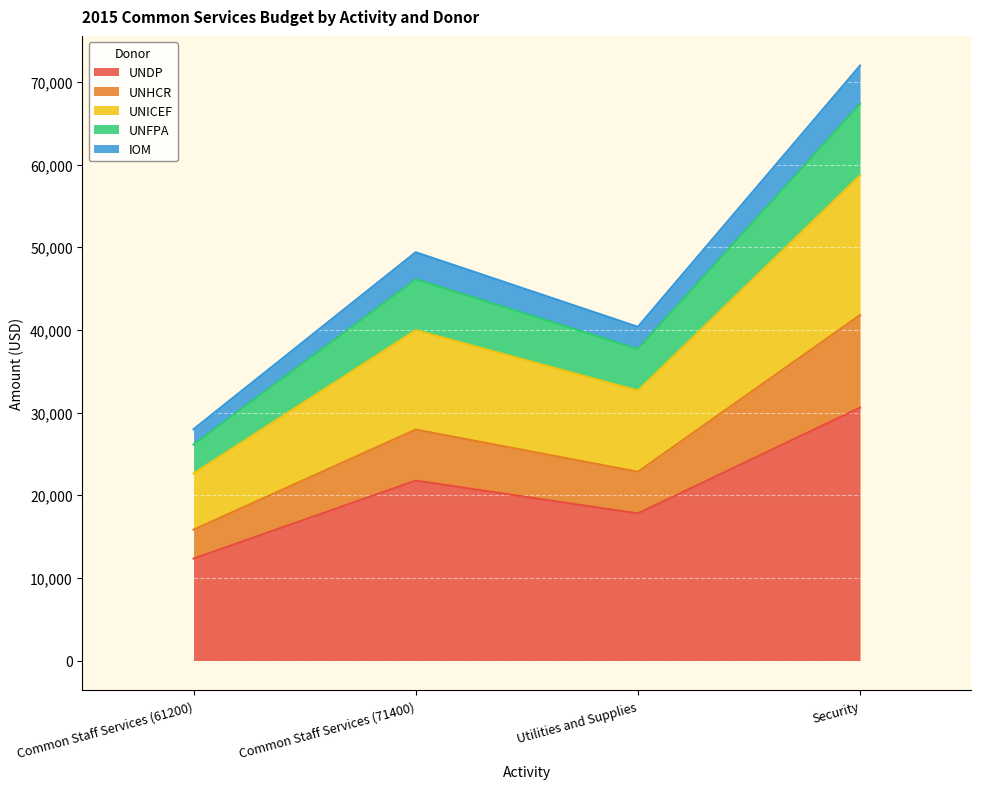

Is it true that UNHCR equals 40483.1 at Utilities and Supplies?

False